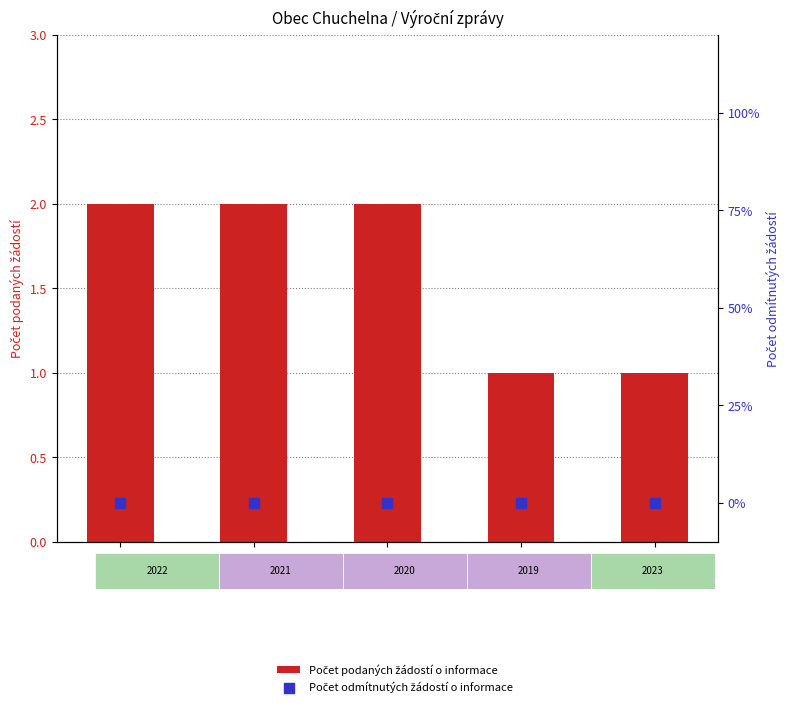

Which series has the largest total across all categories?

Počet podaných žádostí o informace